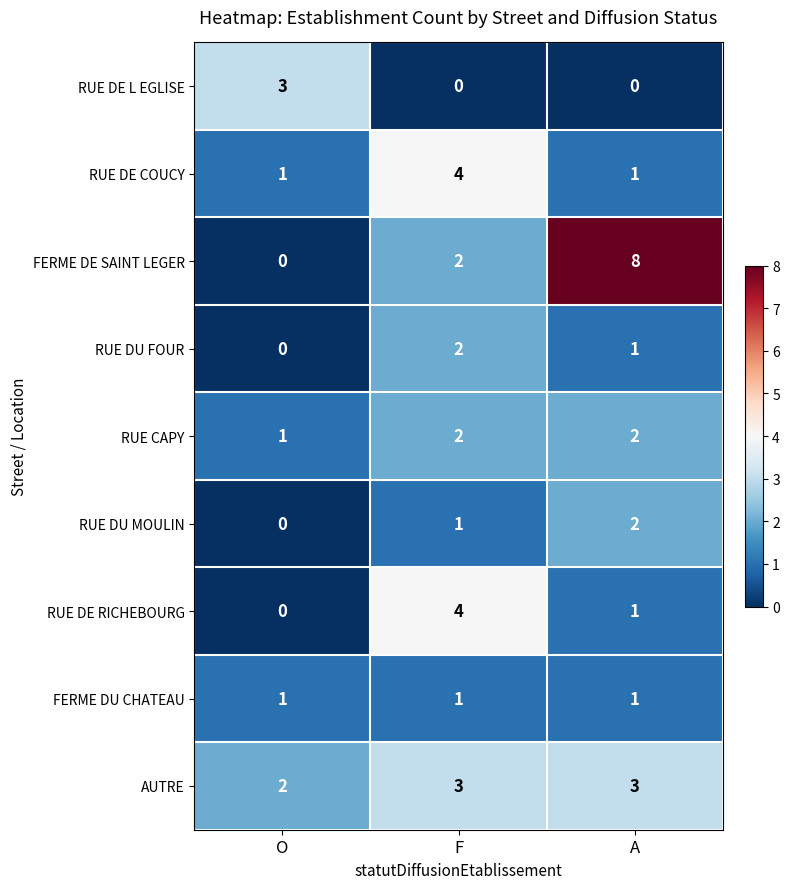

What is the sum of the RUE DU FOUR values at F and A?

3